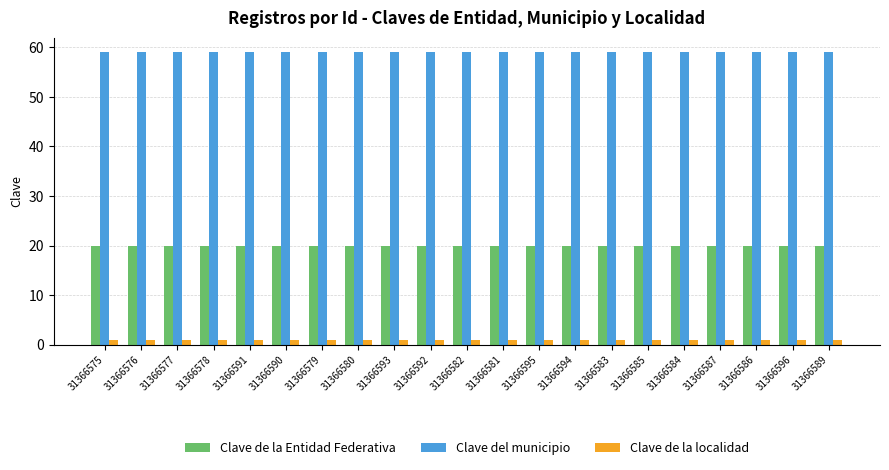

Is the value of Clave de la Entidad Federativa at 31366584 greater than the value of Clave del municipio at 31366595?

No